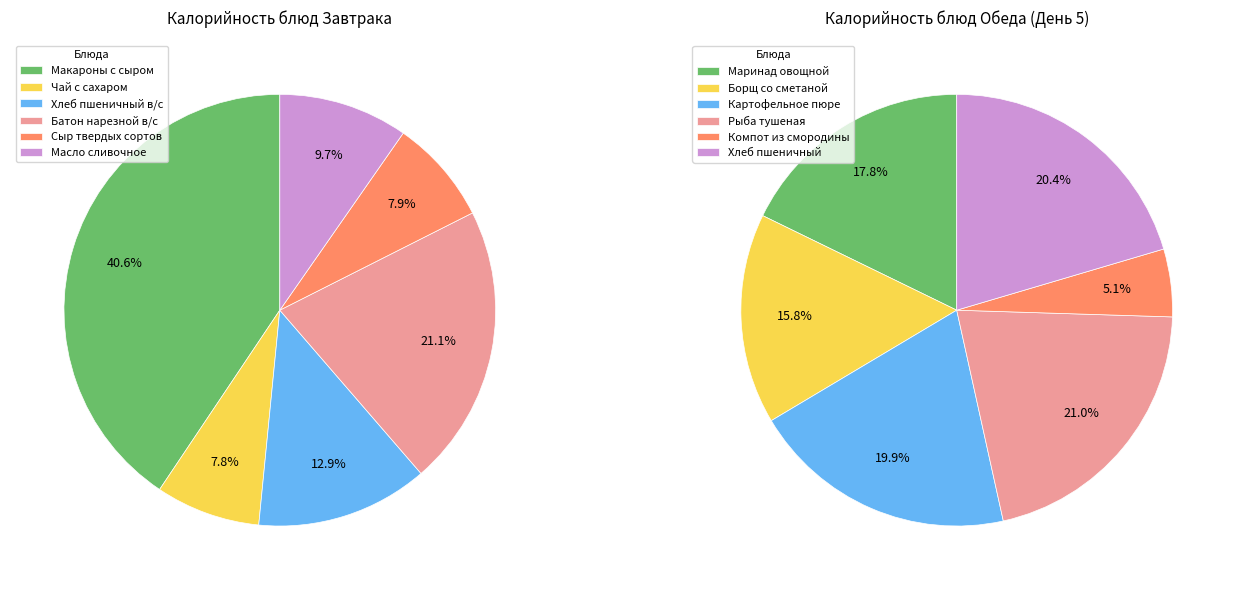

Is it true that Чай с сахаром is 8% of the pie?

True